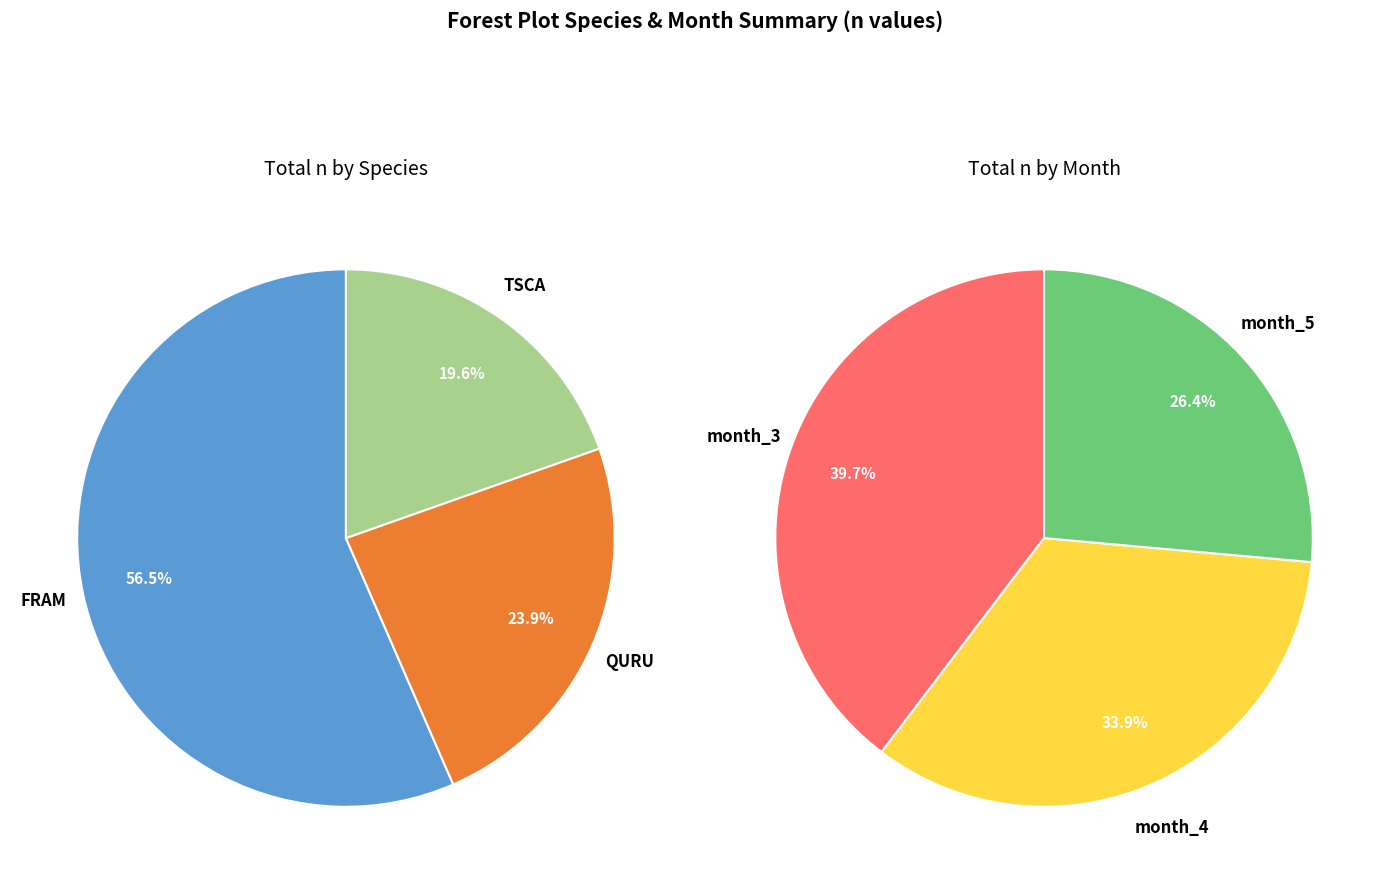

How many slices are in this pie chart?

3